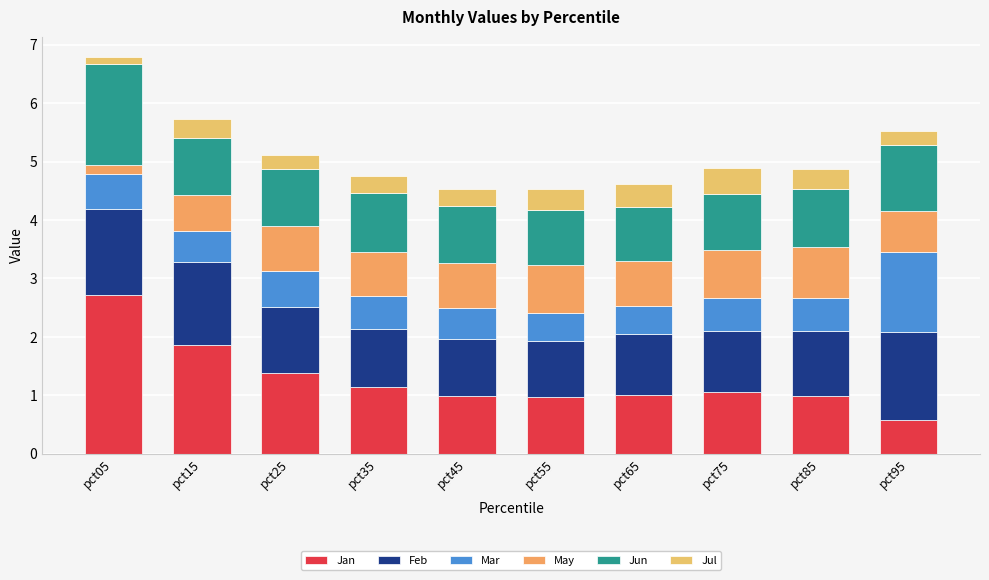

At which category is the sum across all series the highest?

pct05